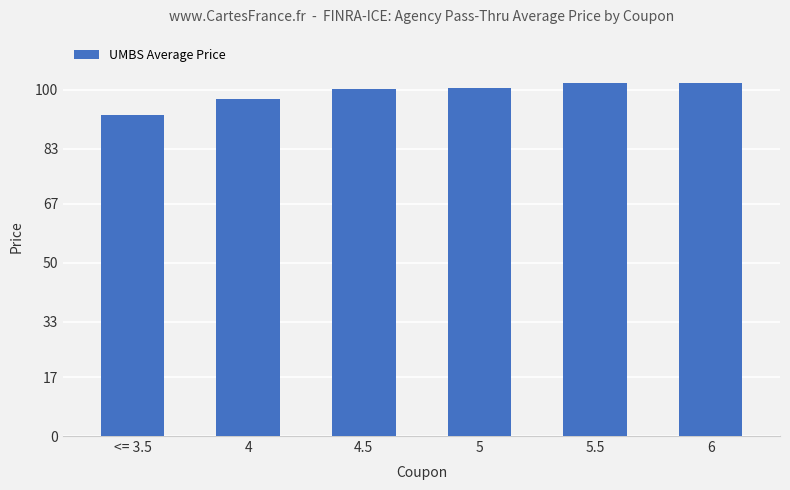

What is the value of the 1st bar from the left?

92.8